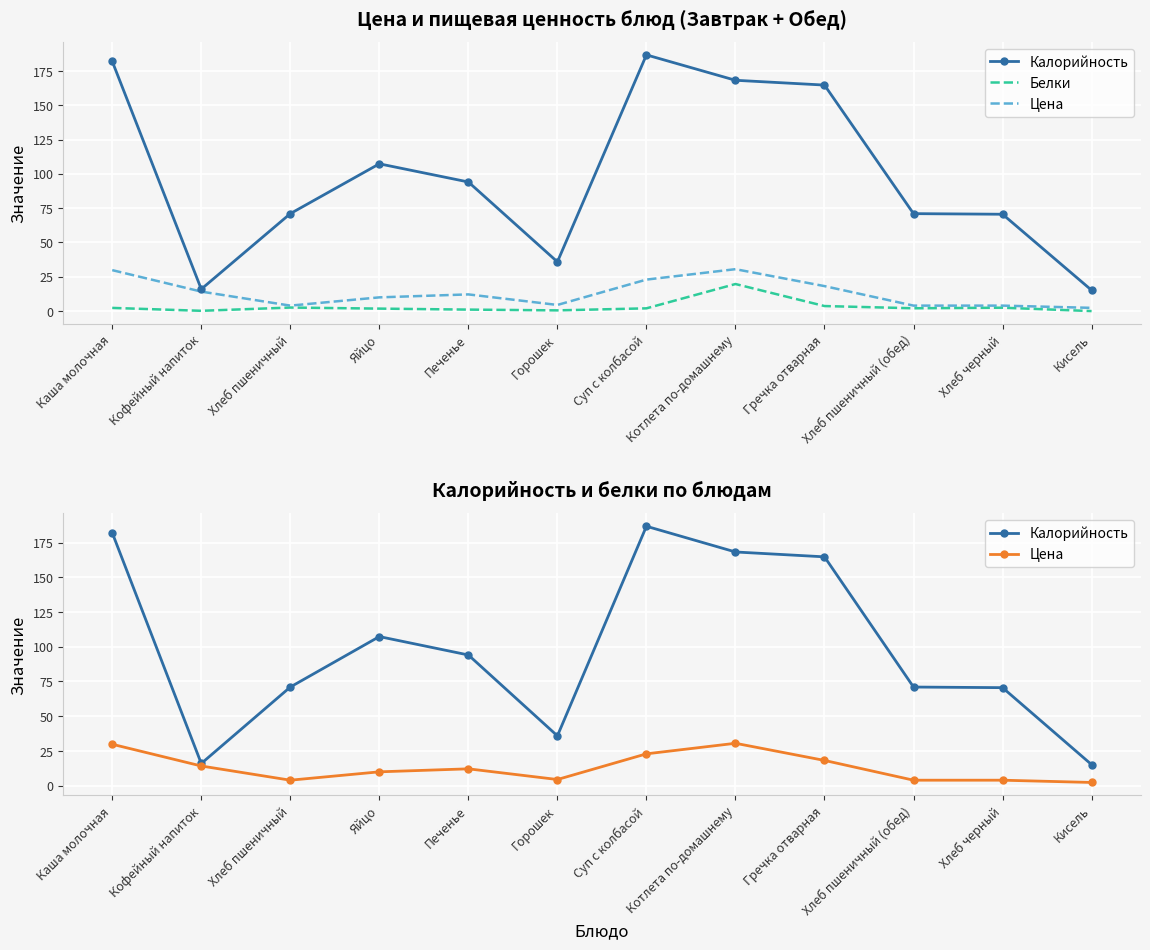

Is the value of Калорийность at Хлеб черный greater than the value of Цена at Гречка отварная?

Yes